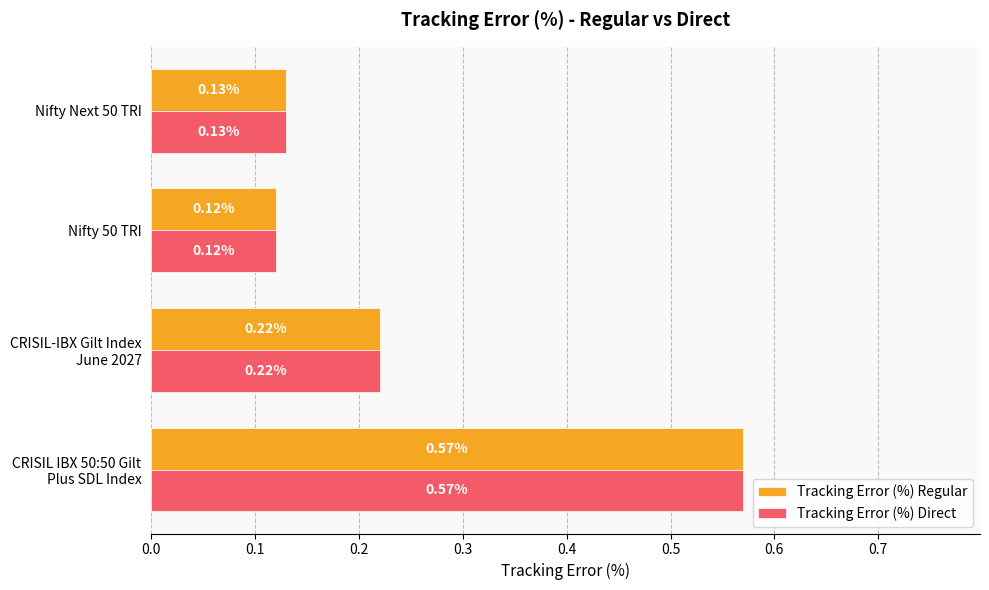

What is the average value of the Tracking Error (%) Direct series?

0.3